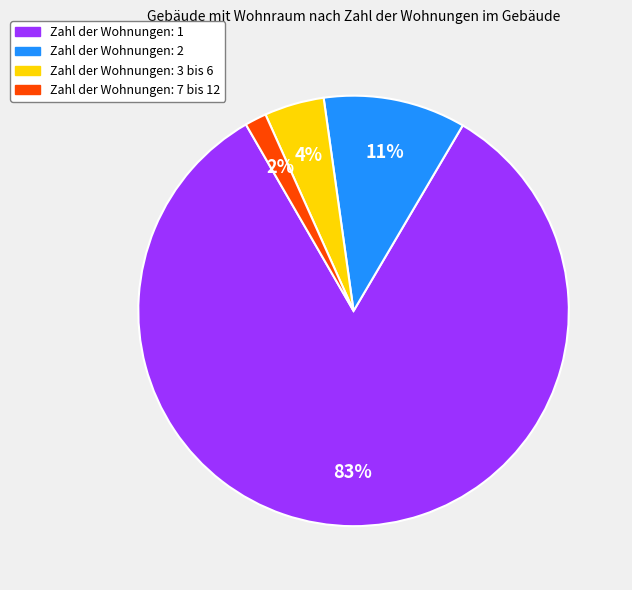

To the nearest percent, what is the average slice percentage?

25%